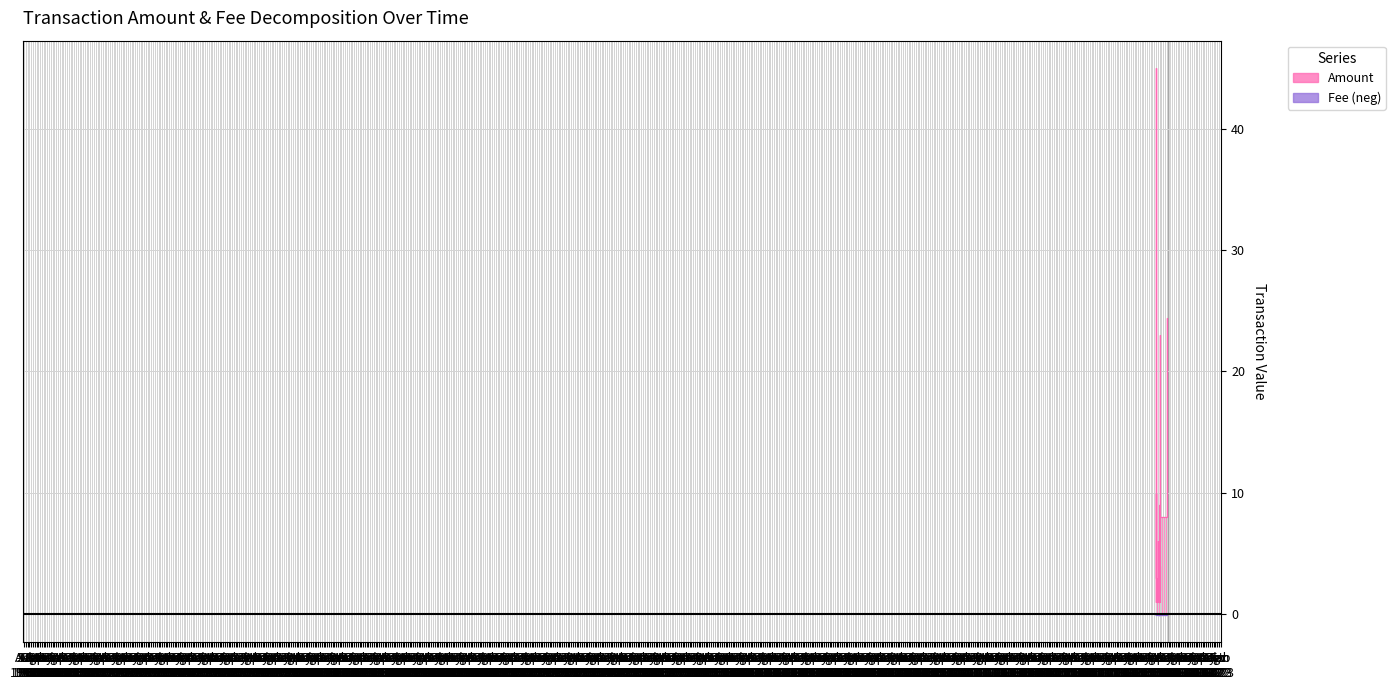

Is the value of Fee at 2020-04-05 greater than the value of Amount at 2020-01-29?

No